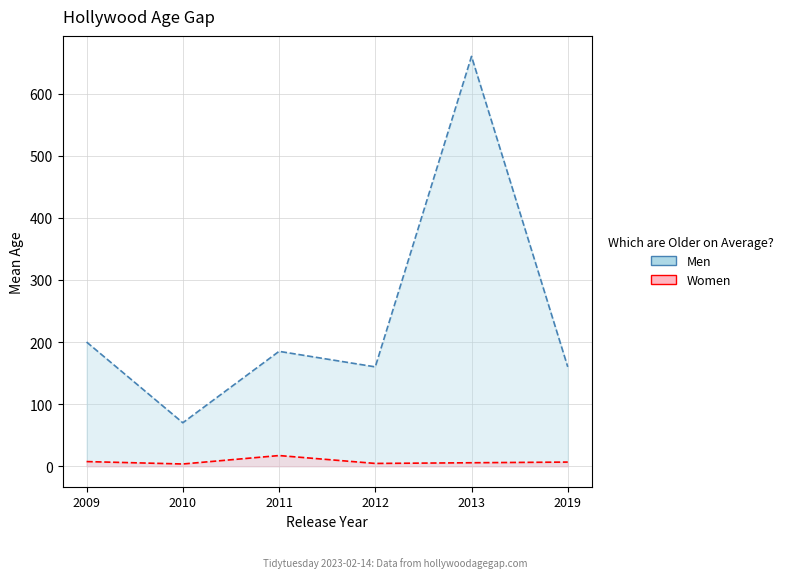

What are all the series names shown in the legend?

Men, Women